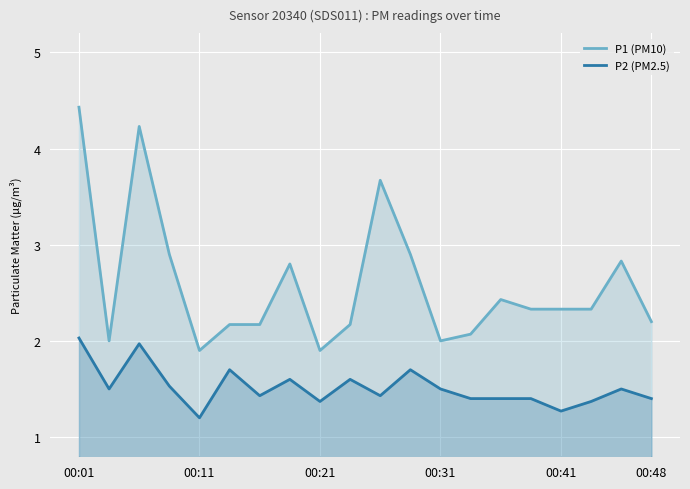

Which series changed the most between 00:01 and 00:41?

P1 (PM10)